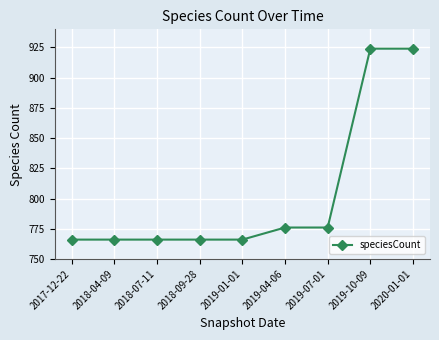

What is the change in value from 2019-01-01 to 2019-04-06?

+10